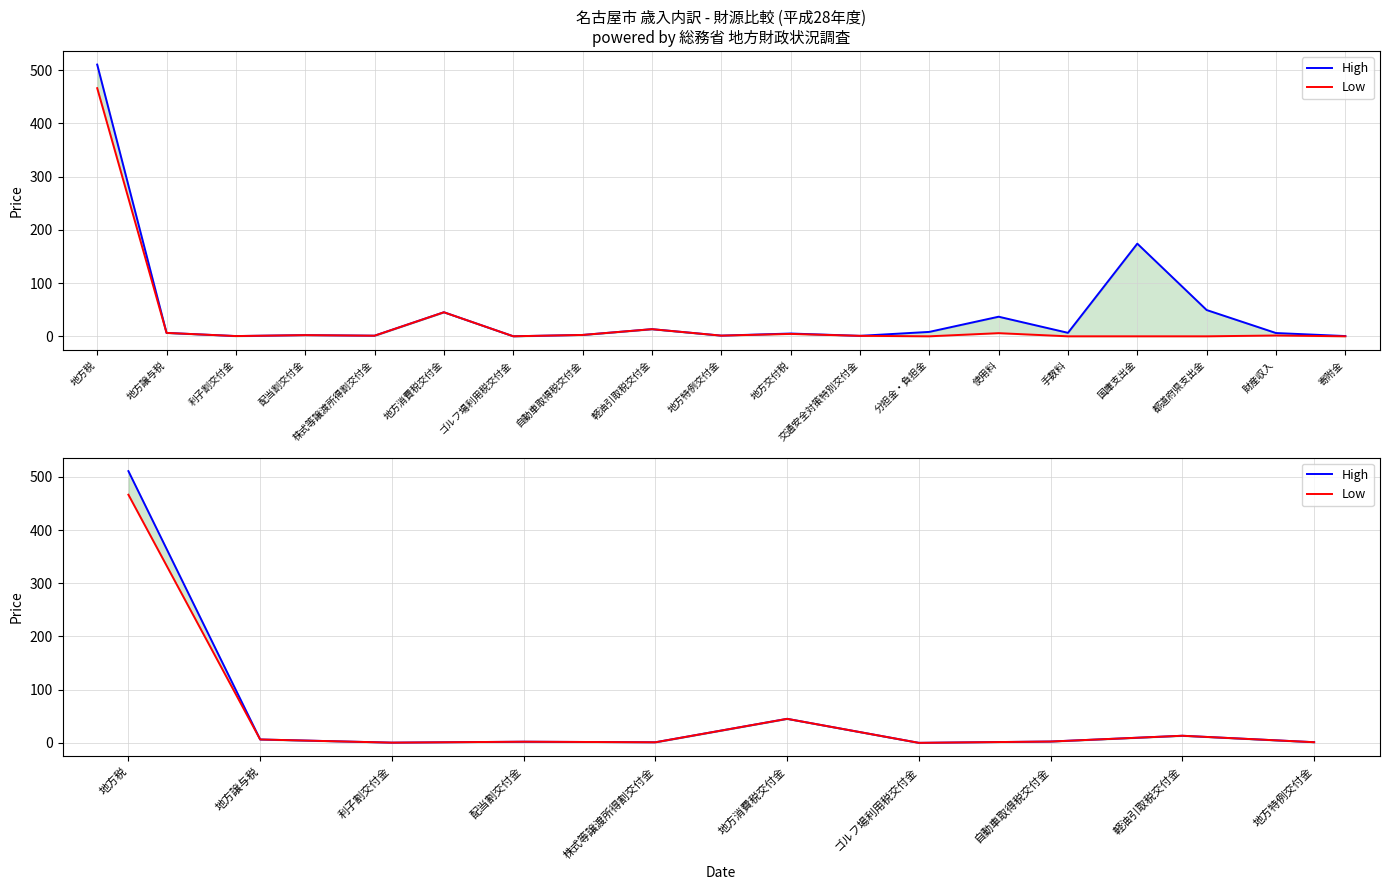

True or false: Low and High cross at least once.

False